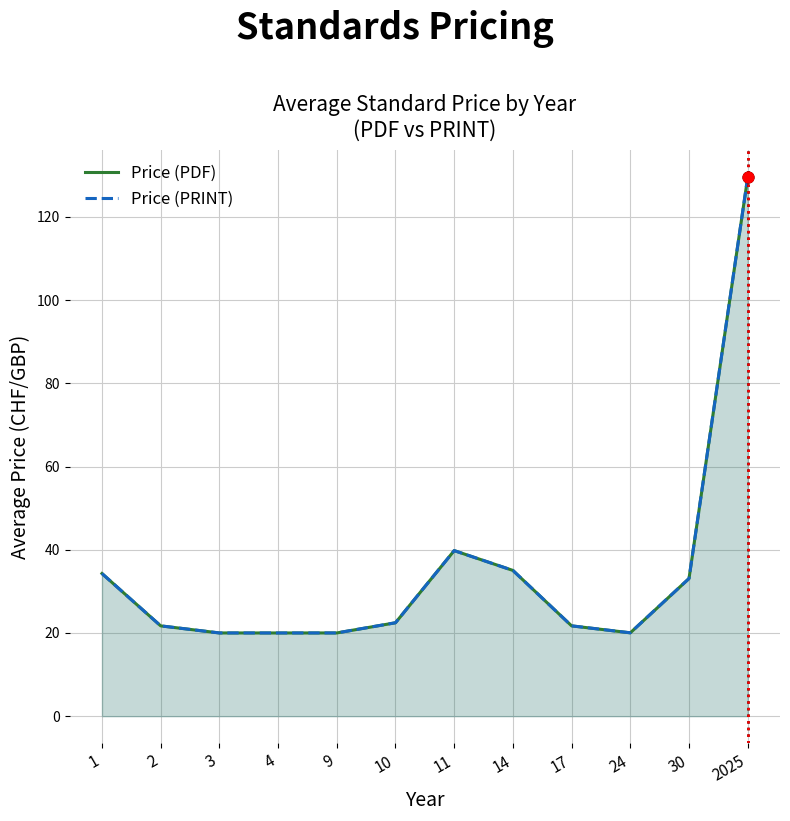

At which category is the sum across all series the highest?

2025